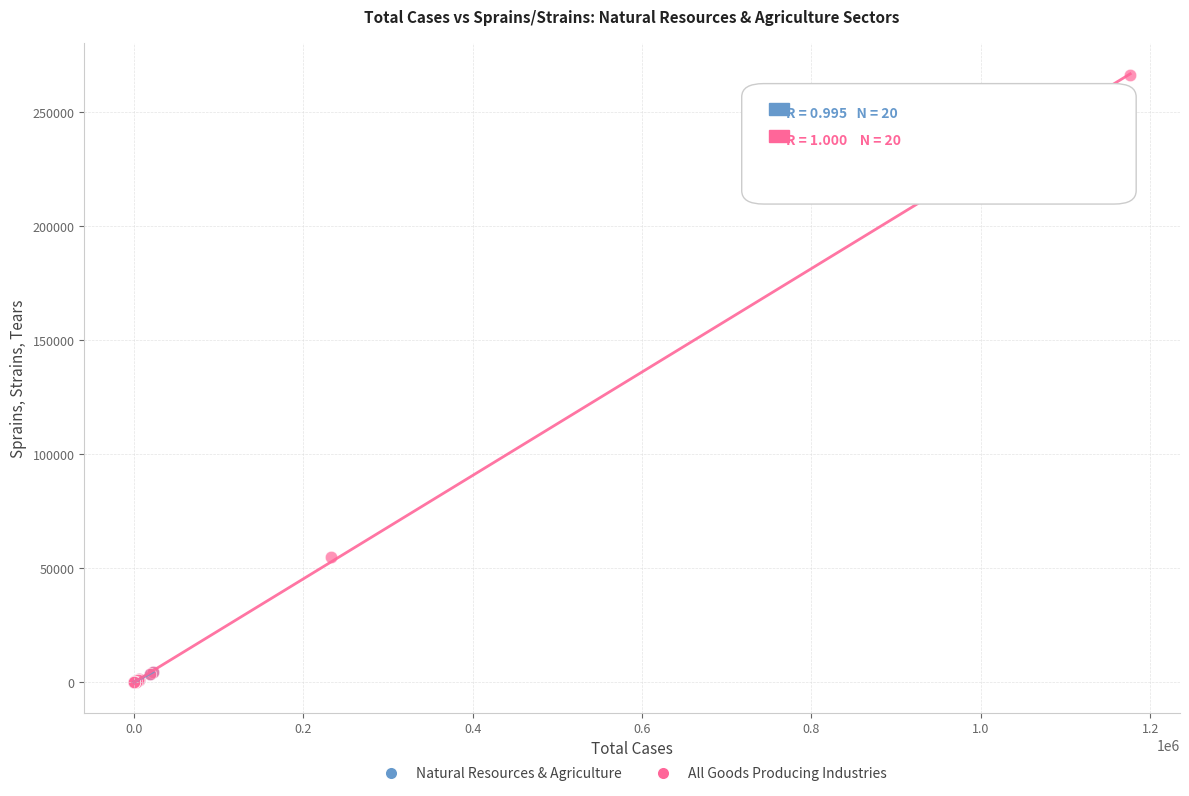

Which series reaches the maximum Y coordinate?

All Goods Producing Industries